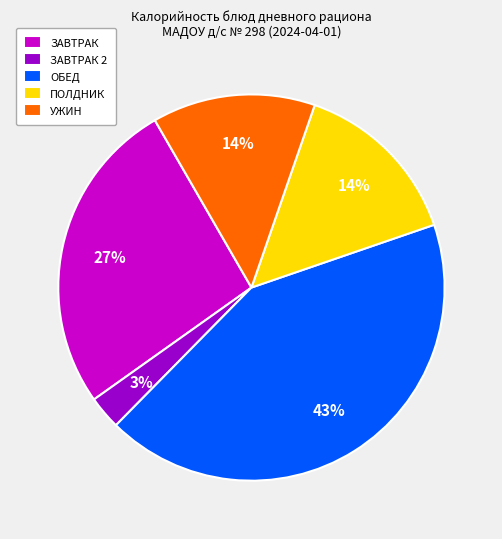

How many slices are in this pie chart?

5